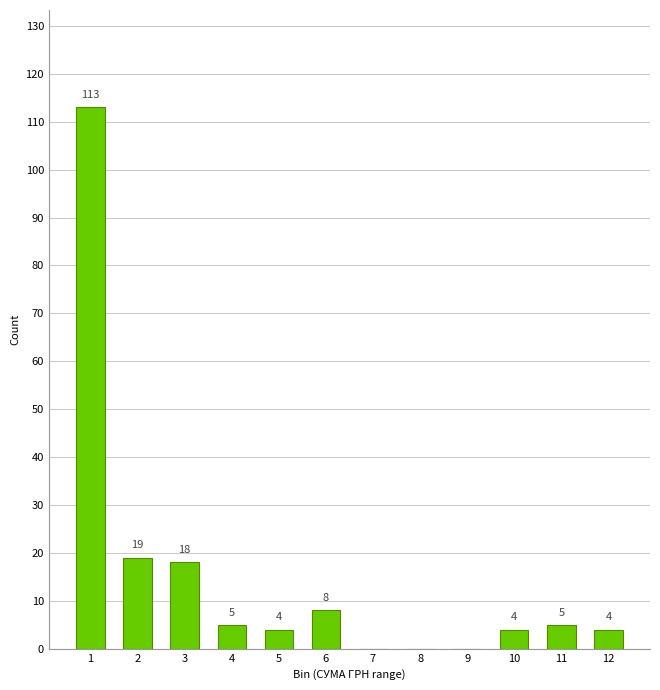

Reading left to right, extract all data points from this chart.

1=113	2=19	3=18	4=5	5=4	6=8	7=0	8=0	9=0	10=4	11=5	12=4